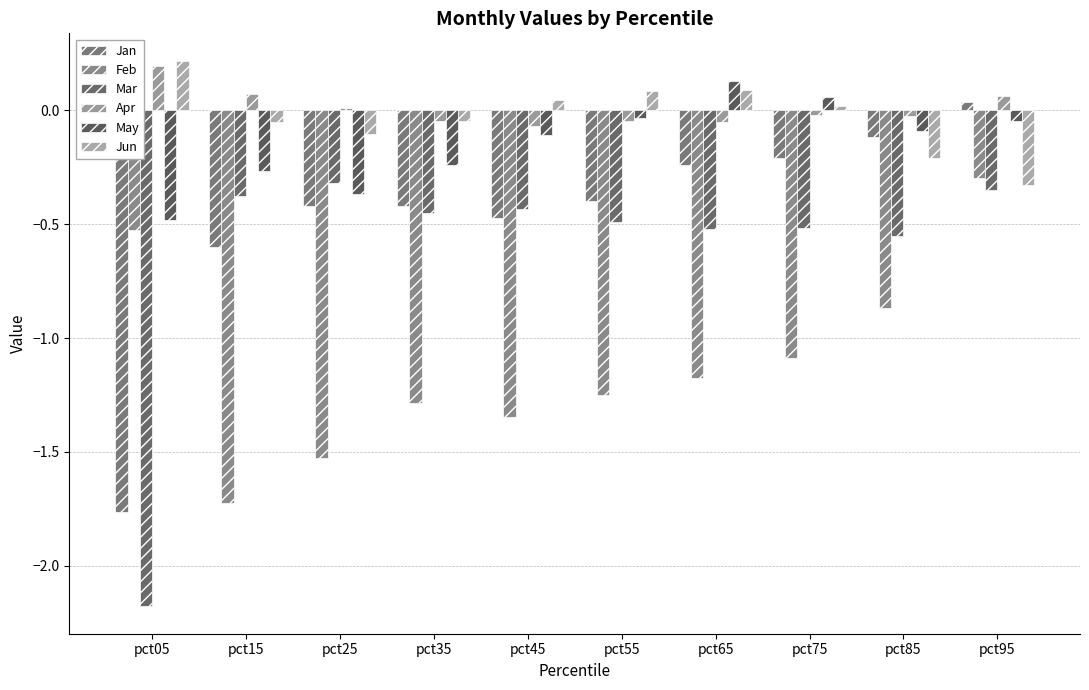

Rank the series by their maximum value, from lowest to highest.

Mar, Feb, Jan, May, Apr, Jun